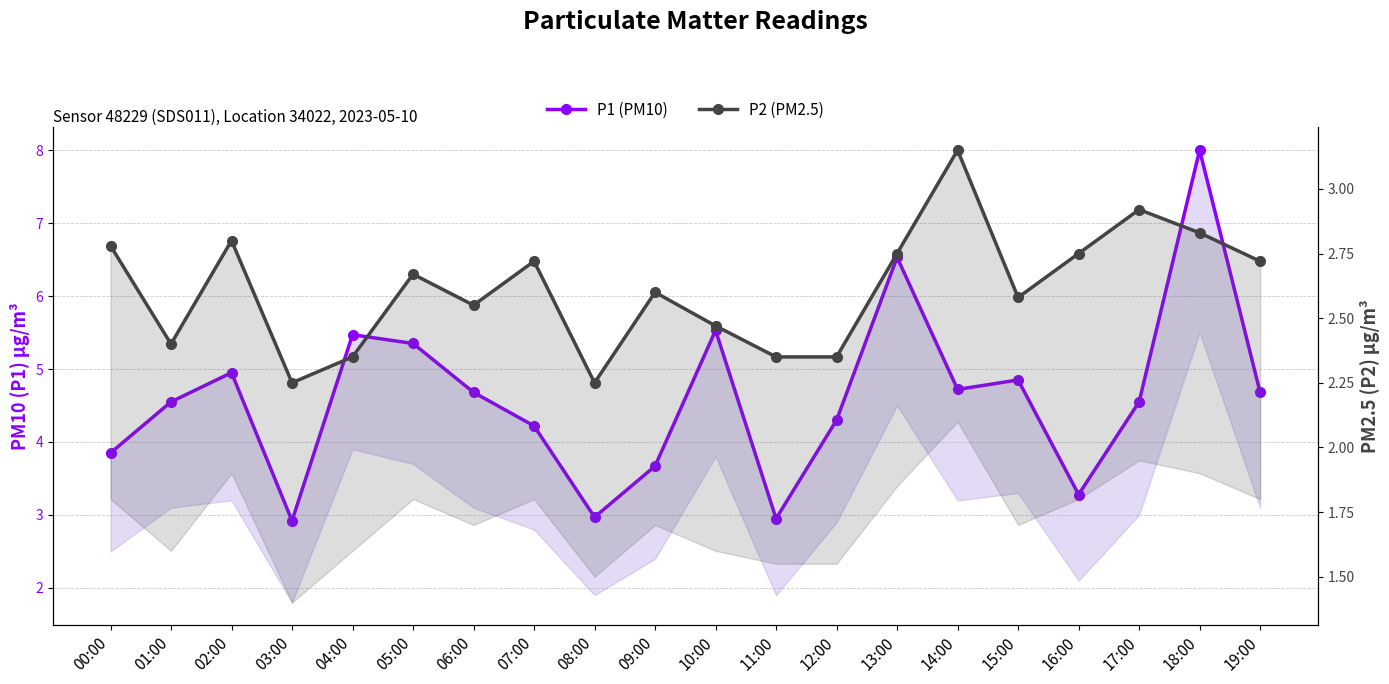

Reading left to right, transcribe all the data shown in this chart.

P1 (PM10): 3.9	4.5	5.0	2.9	5.5	5.3	4.7	4.2	3.0	3.7	5.5	3.0	4.3	6.5	4.7	4.8	3.3	4.5	8.0	4.7
P2 (PM2.5): 2.8	2.4	2.8	2.2	2.4	2.7	2.5	2.7	2.2	2.6	2.5	2.4	2.4	2.8	3.1	2.6	2.8	2.9	2.8	2.7